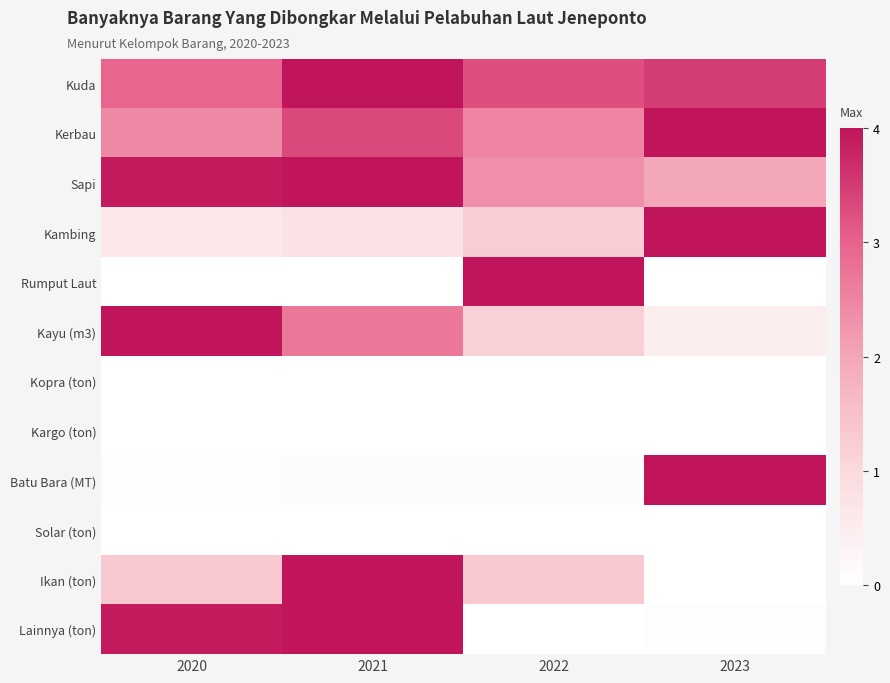

Which series has the largest range (max minus min)?

Rumput Laut